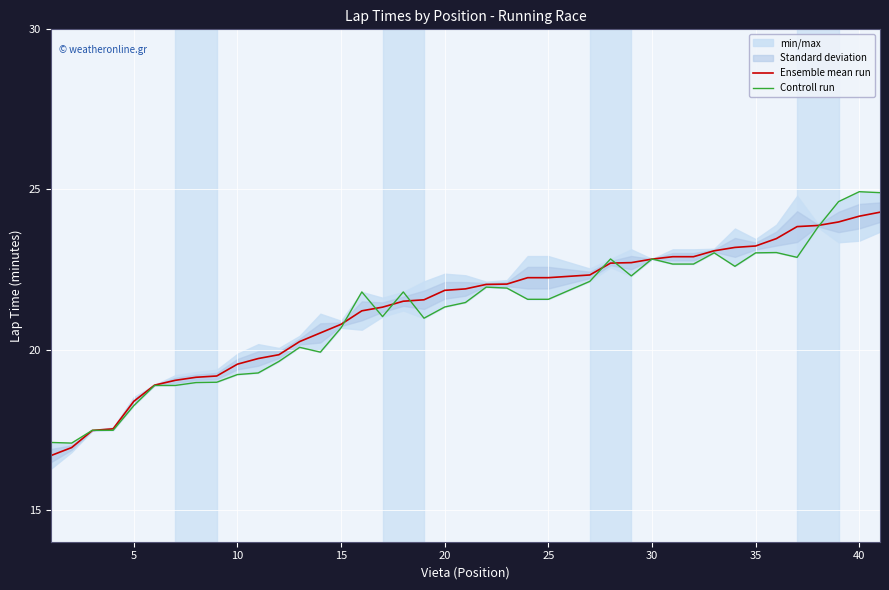

Reading left to right, list all the values displayed in this chart.

Ensemble mean run: 16.7	16.9	17.5	17.5	18.4	18.9	19.0	19.1	19.2	19.5	19.7	19.8	20.2	20.5	20.8	21.2	21.3	21.5	21.6	21.9	21.9	22.0	22.0	22.2	22.2	22.3	22.7	22.7	22.8	22.9	22.9	23.1	23.2	23.2	23.5	23.8	23.9	24.0	24.2	24.3
Controll run: 17.1	17.1	17.5	17.5	18.2	18.9	18.9	19.0	19.0	19.2	19.3	19.6	20.1	19.9	20.7	21.8	21.0	21.8	21.0	21.3	21.5	21.9	21.9	21.6	21.6	22.1	22.8	22.3	22.8	22.7	22.7	23.0	22.6	23.0	23.0	22.9	23.8	24.6	24.9	24.9